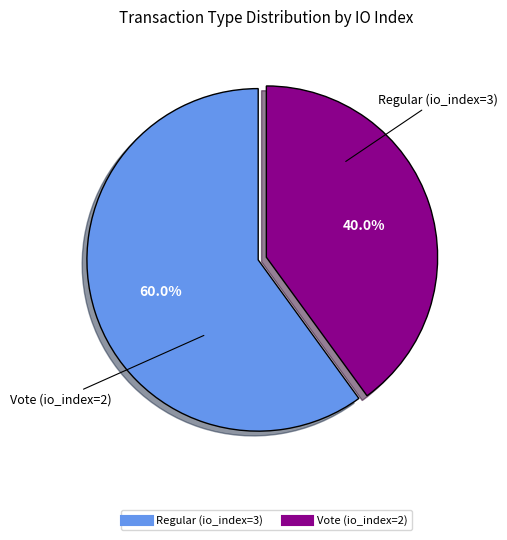

Is it true that Vote (io_index=2) is 48% of the pie?

False